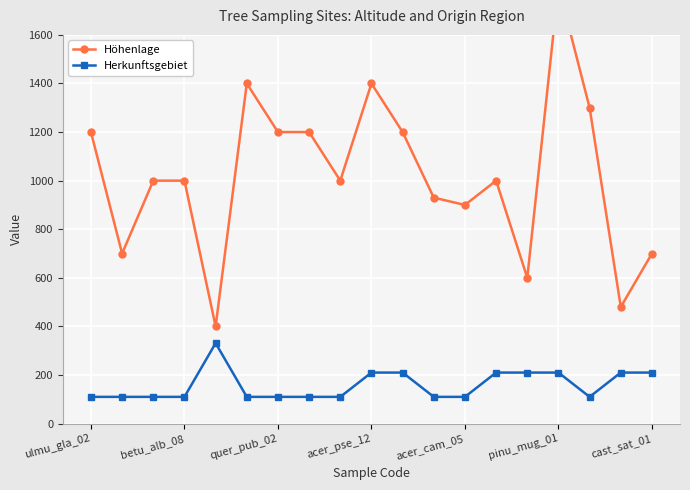

True or false: Höhenlage and Herkunftsgebiet intersect in this chart.

False